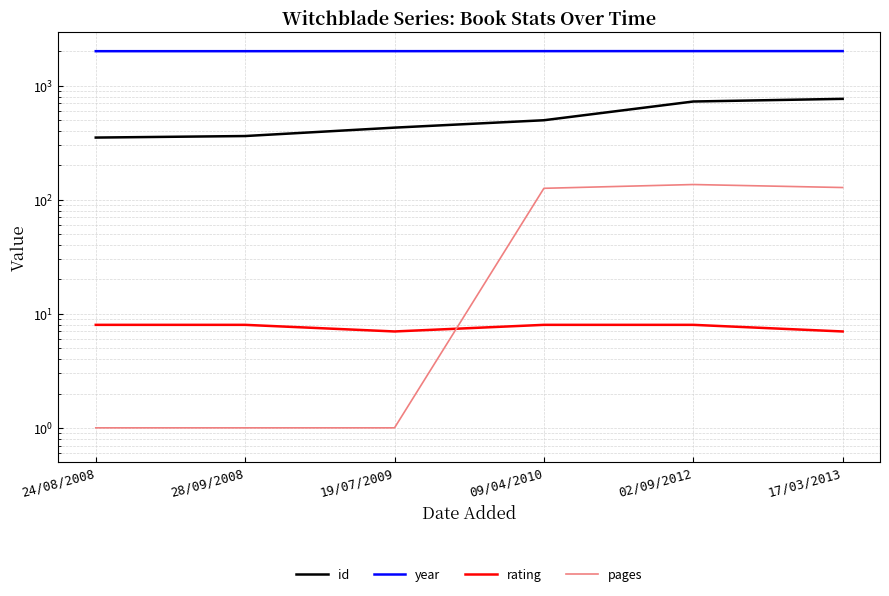

True or false: rating has a value of 8 at 24/08/2008.

True